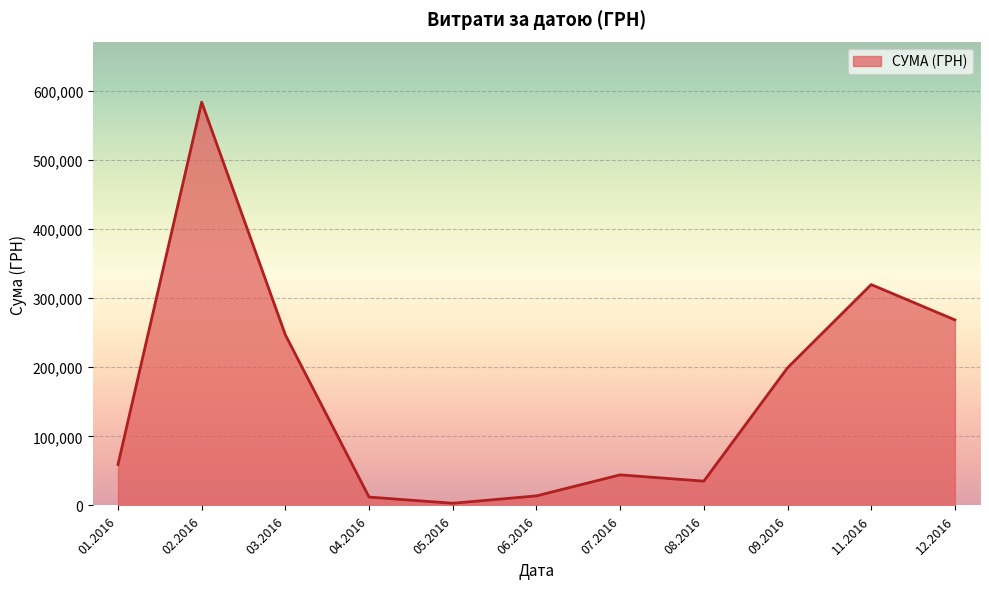

What is the difference between the values at 07.2016 and 02.2016?

539297.5